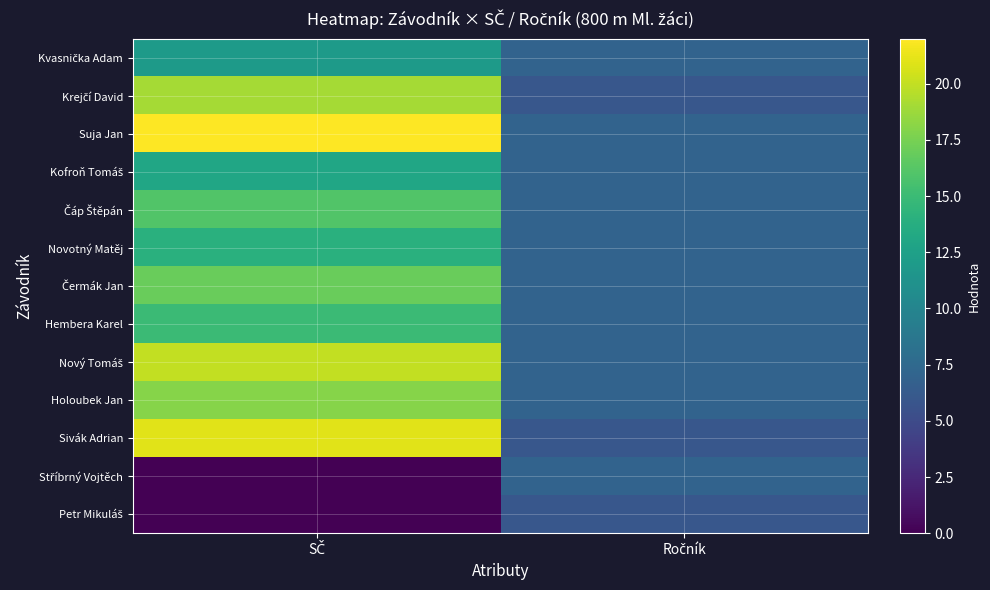

At how many categories does at least one series exceed 13?

1